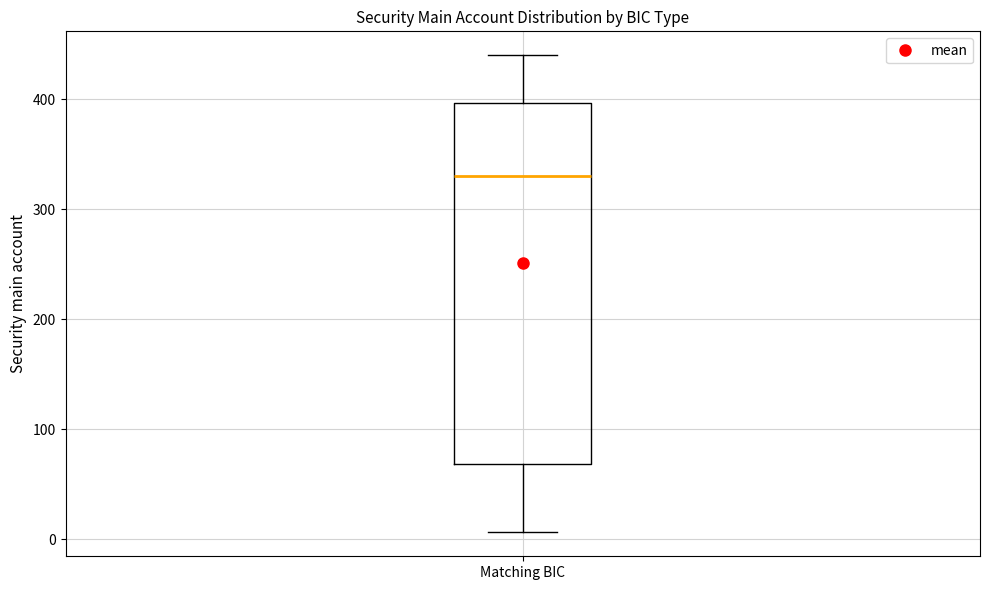

Transcribe this box plot: give where the median line is, the range the box spans, and where the two whiskers end, as read against the y-axis. The values are not printed on the chart, so give them approximately, as read against the axis.

median 330, box 70 to 400, whiskers 10 to 440